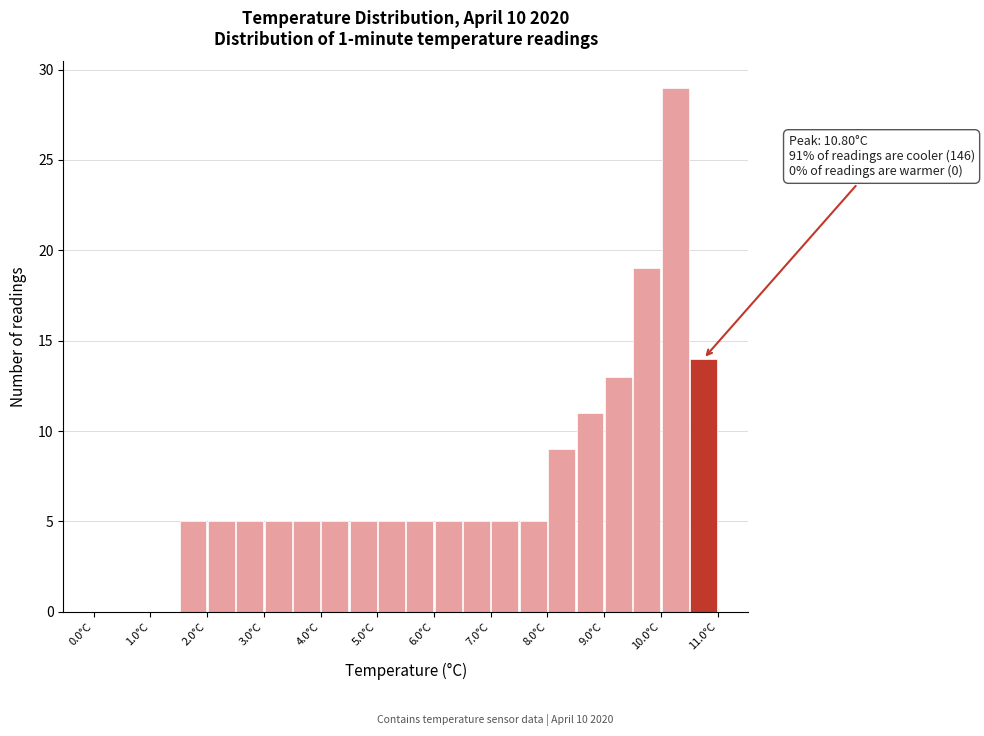

Over which range of the x-axis is the bar tallest?

10.0 to 10.5